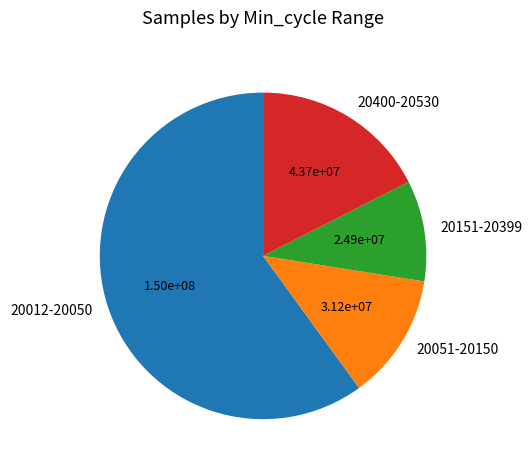

Is there any slice that represents more than half of the pie?

Yes